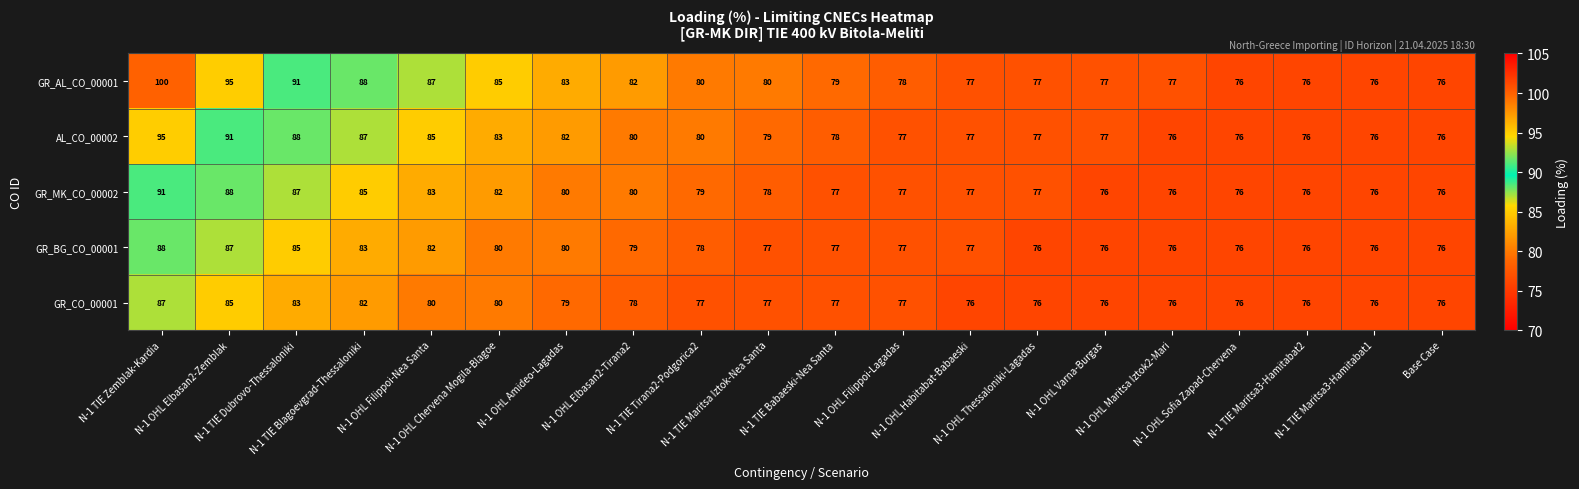

Which series has the widest spread of values?

GR_AL_CO_00001